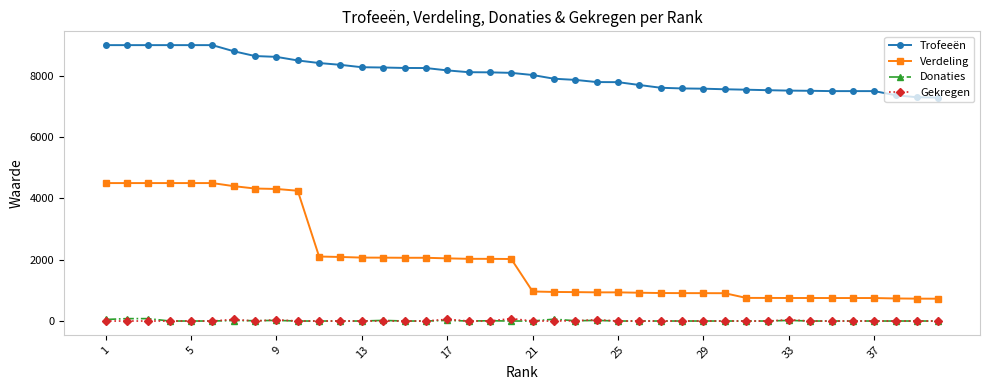

True or false: Verdeling and Gekregen intersect in this chart.

False